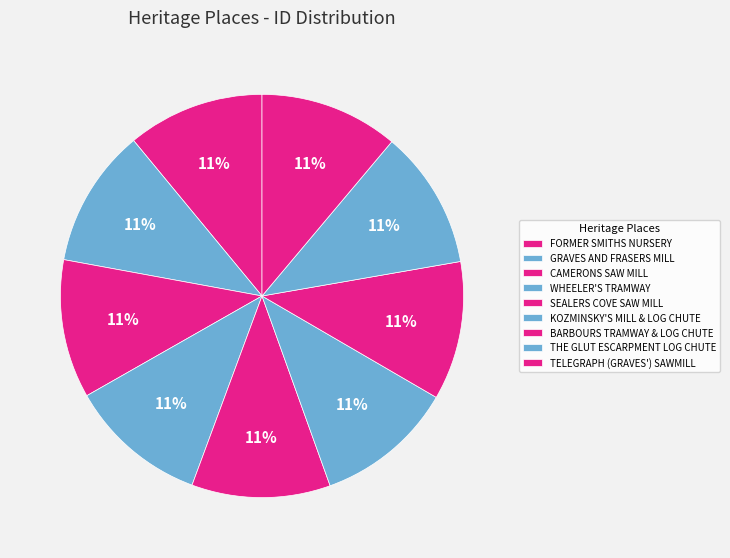

Does KOZMINSKY'S MILL & LOG CHUTE represent more than half of the total?

No